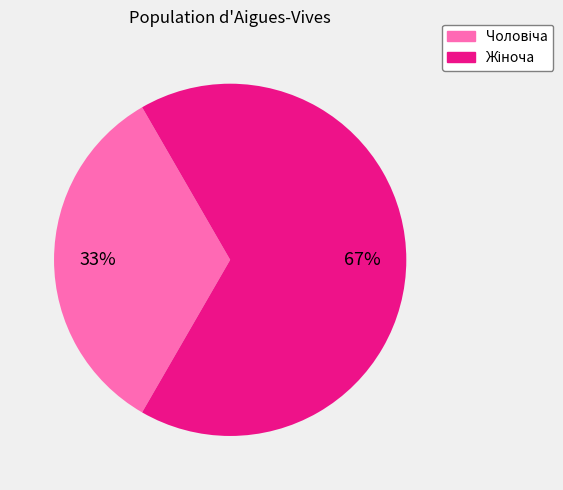

Is there any slice that represents more than half of the pie?

Yes